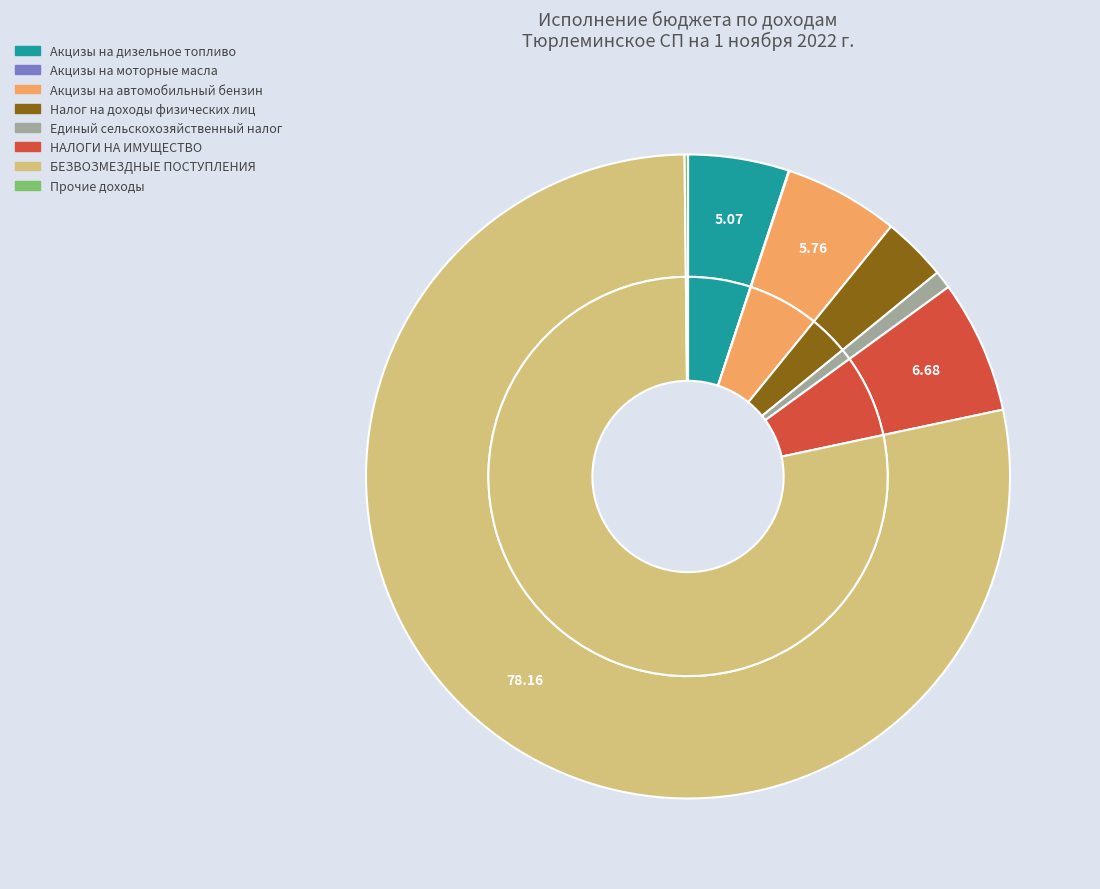

Rank the categories by value from lowest to highest.

Акцизы на моторные масла, Прочие доходы, Единый сельскохозяйственный налог, Налог на доходы физических лиц, Акцизы на дизельное топливо, Акцизы на автомобильный бензин, НАЛОГИ НА ИМУЩЕСТВО, БЕЗВОЗМЕЗДНЫЕ ПОСТУПЛЕНИЯ